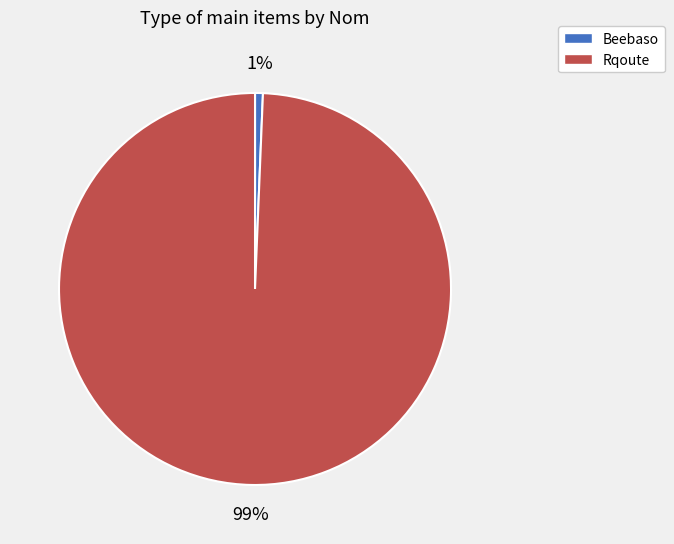

Rank the categories by value from highest to lowest.

Rqoute, Beebaso